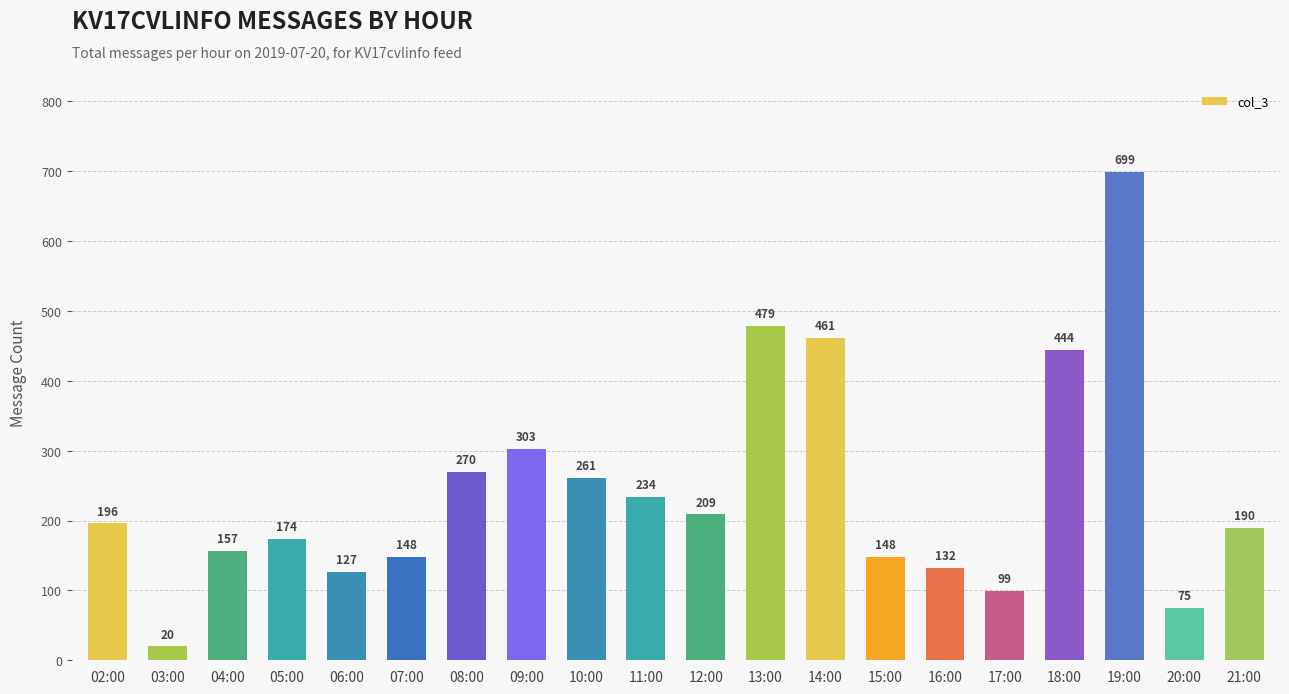

Read the value at 13:00, to the nearest 50.

500